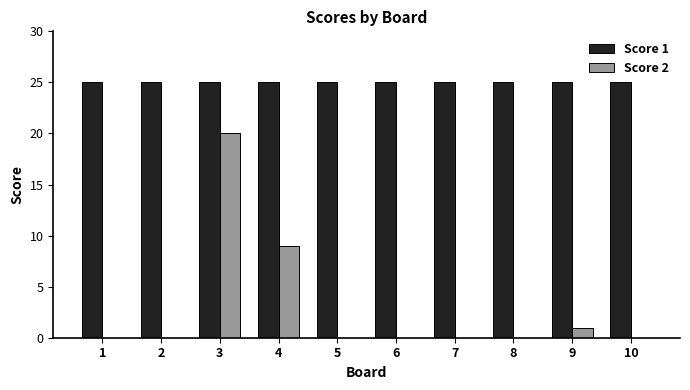

Which series changed the most between 4 and 6?

Score 2